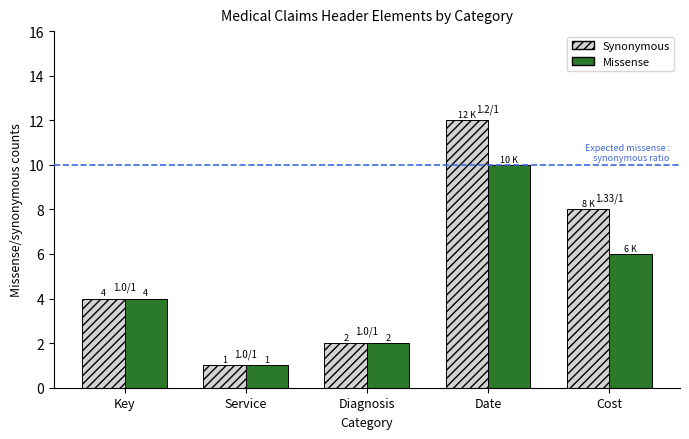

What value does the Synonymous series have at Date, to the nearest 10?

10